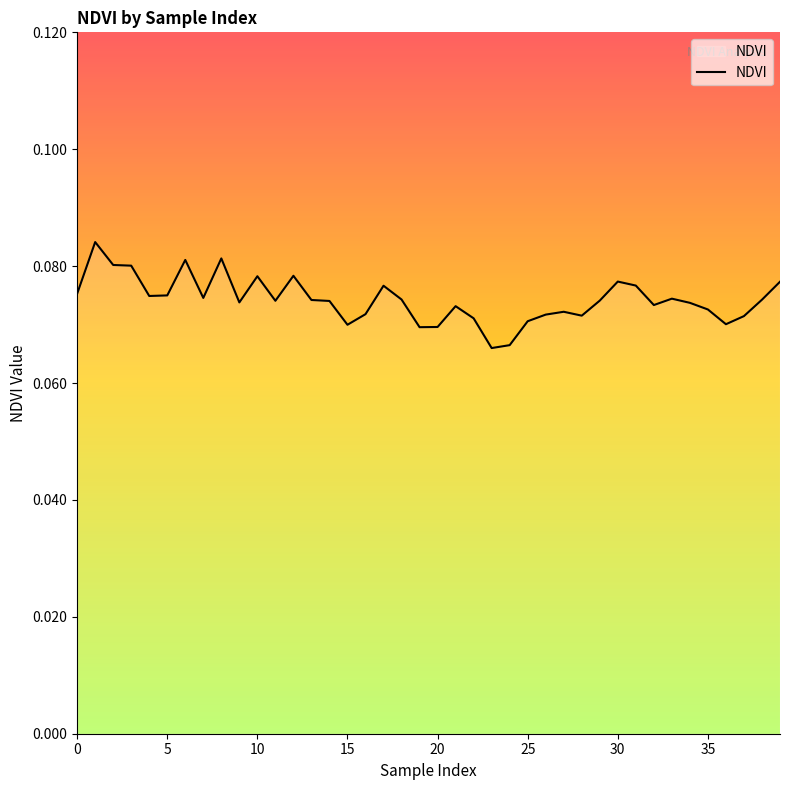

Is this an area chart (filled region under the line)?

Yes